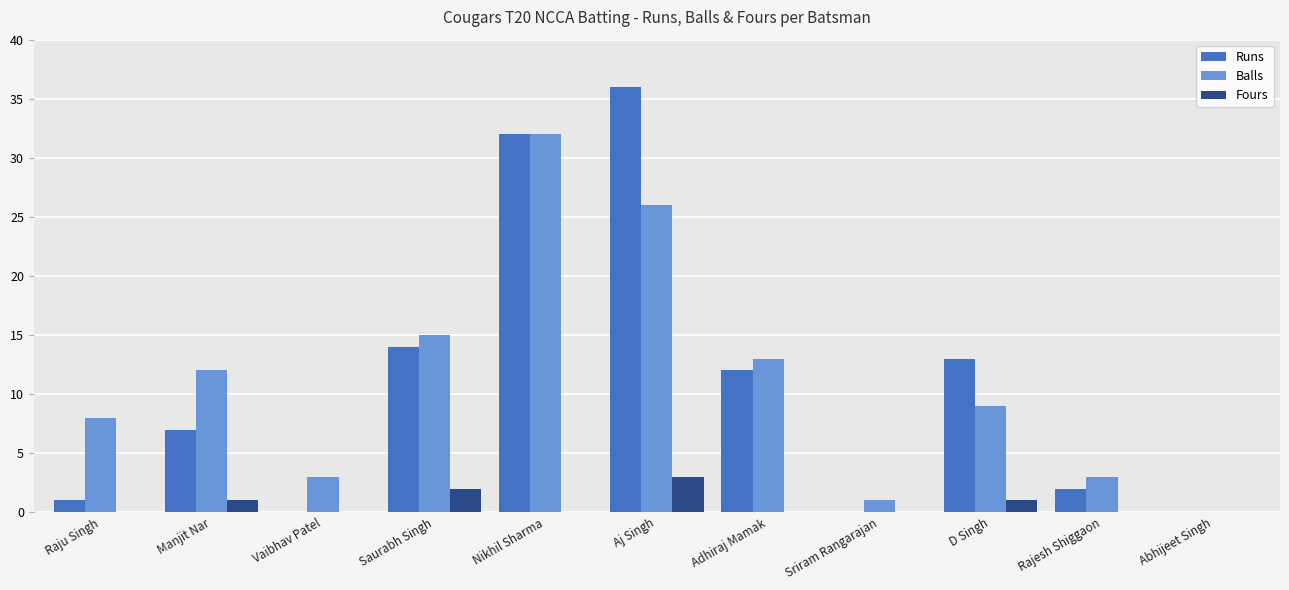

Does the chart contain stacked bars?

No